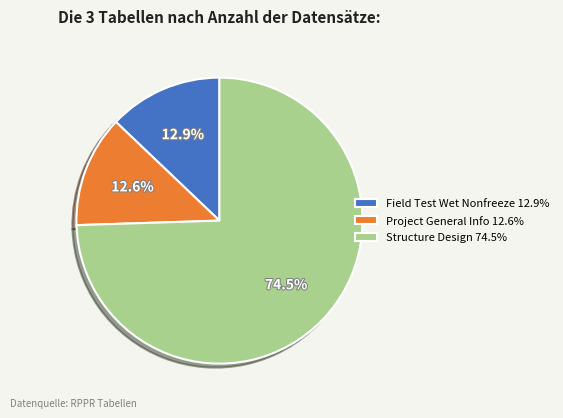

What percentage do Structure Design 74.5% and Field Test Wet Nonfreeze 12.9% together represent?

87.4%